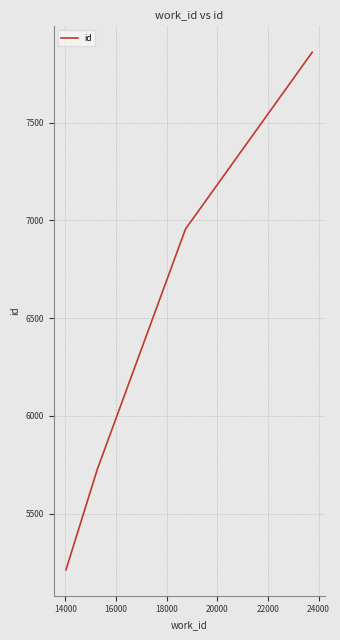

What is the maximum value shown in the chart?

7860